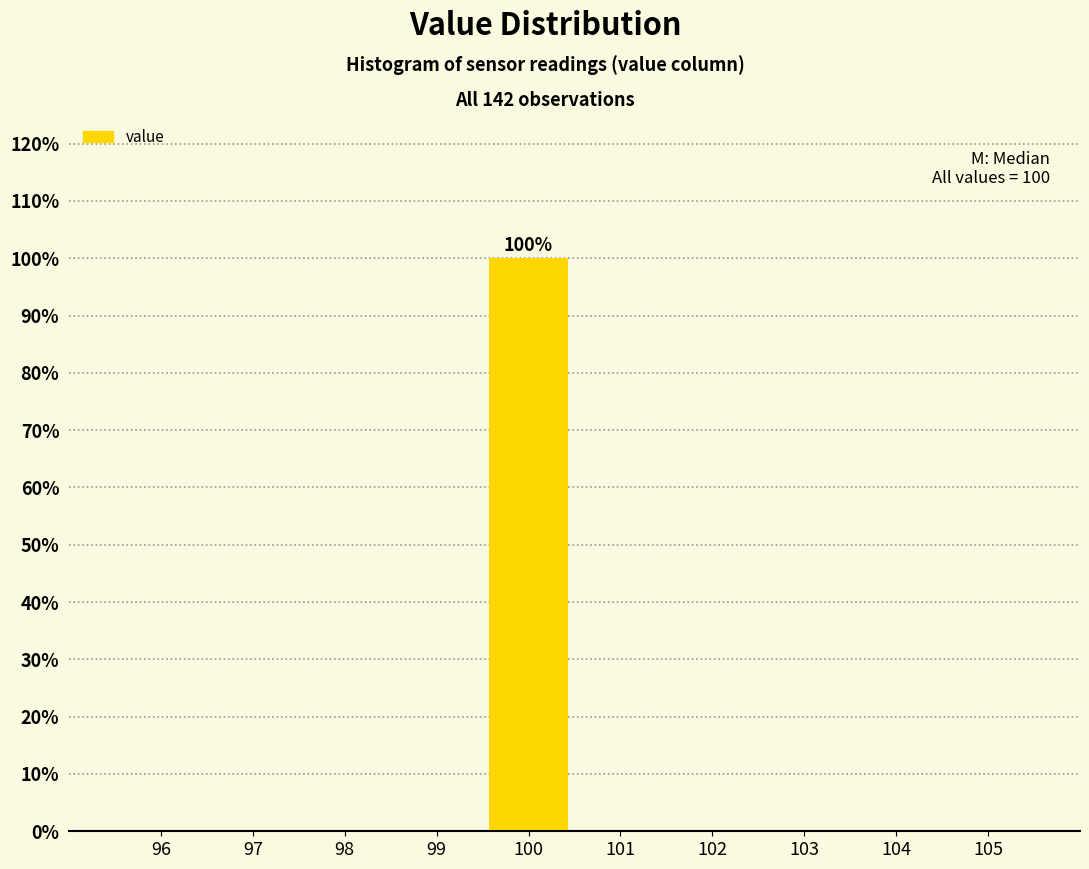

Which range on the x-axis has the tallest bar?

99.5 to 100.5